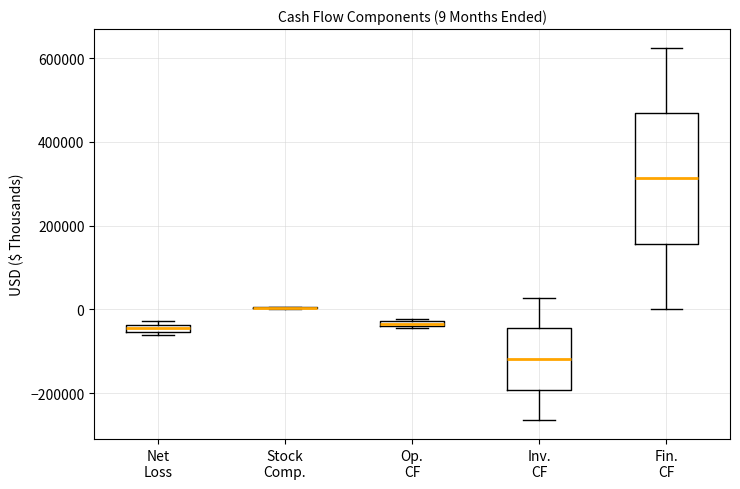

Which box is the tallest, from its lower edge to its upper edge?

Fin. CF